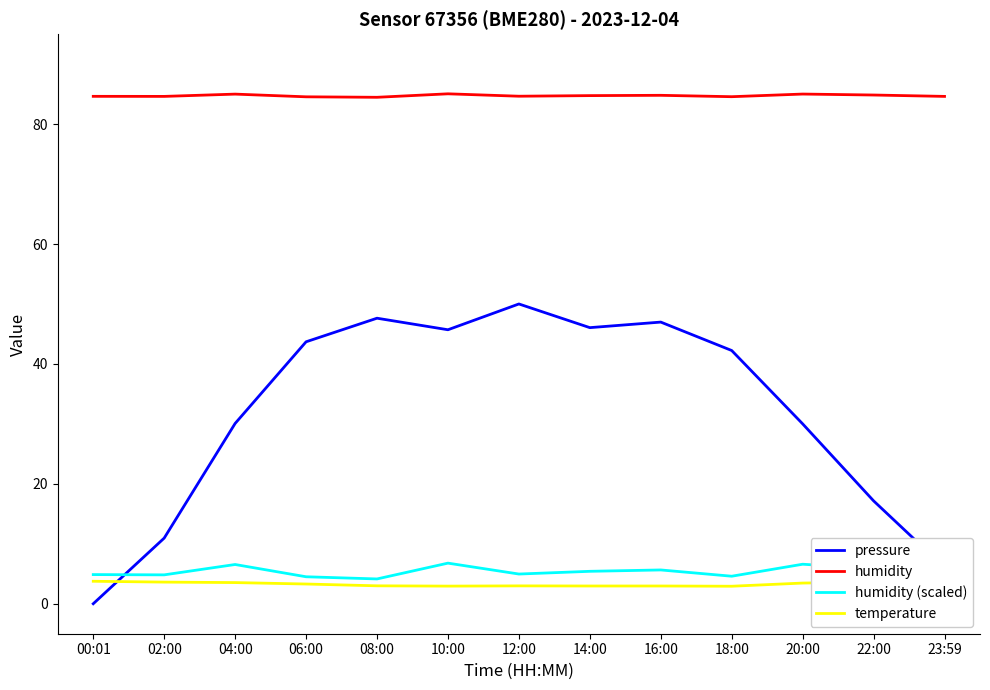

Which series changed the most between 14:00 and 18:00?

pressure